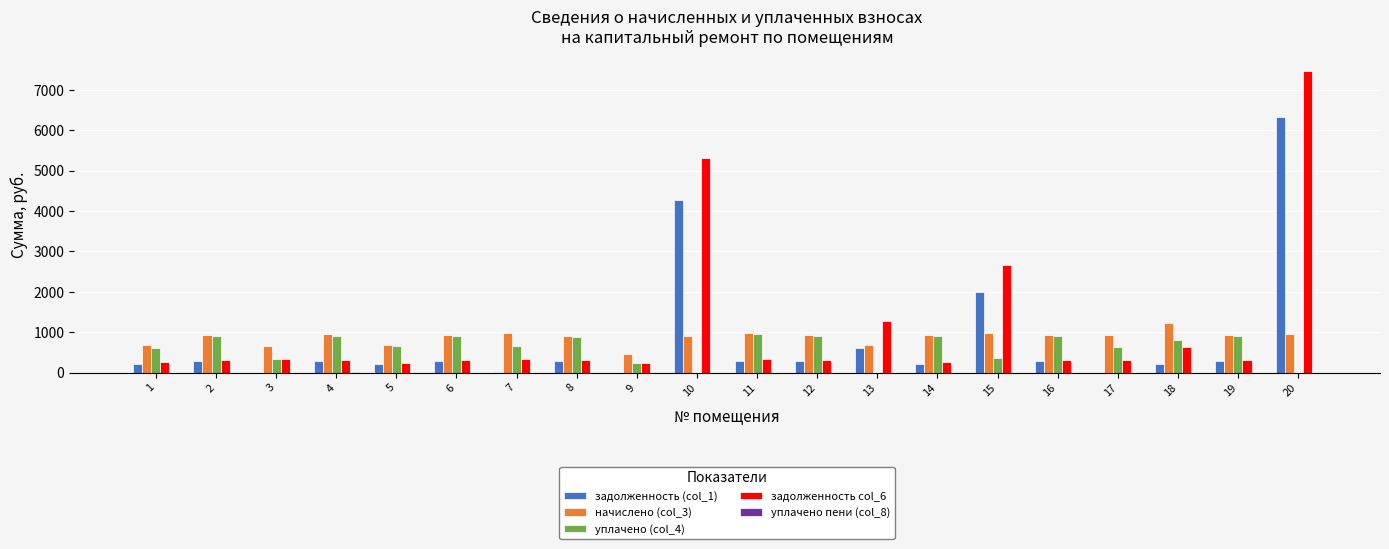

Which series has the widest spread of values?

задолженность col_6